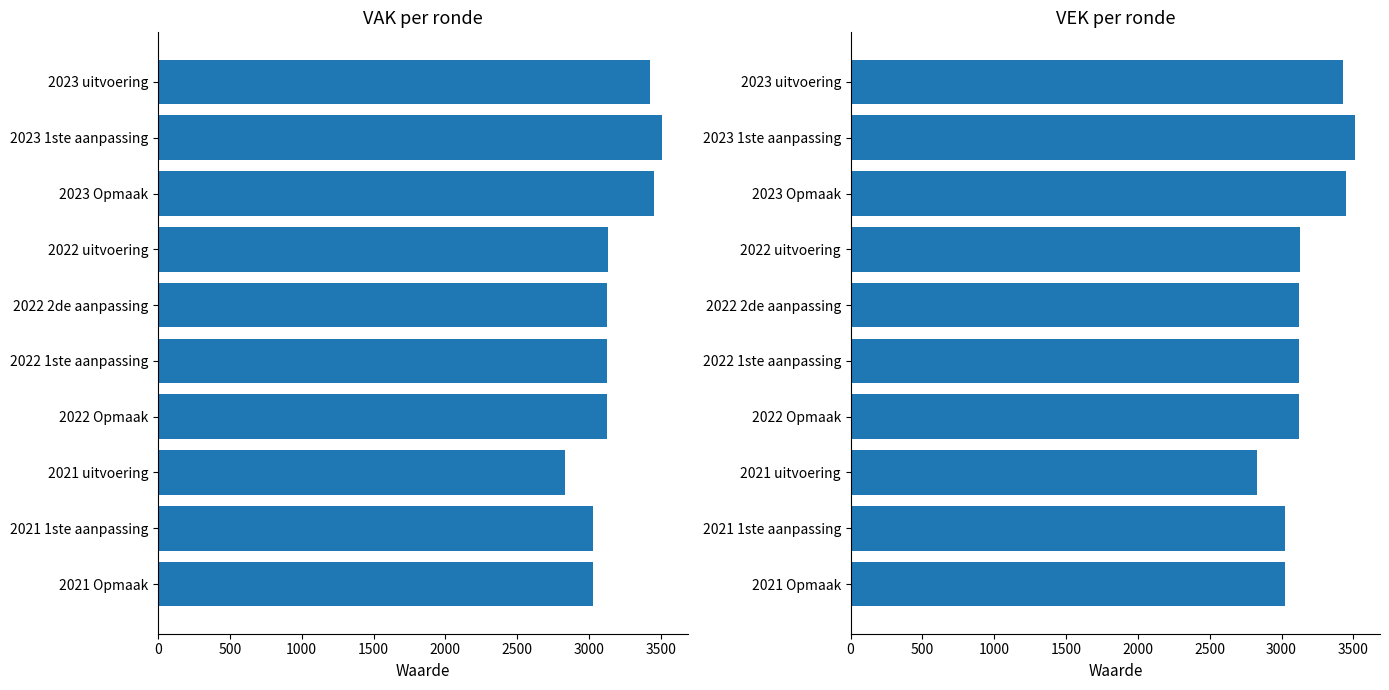

Reading left to right, extract all data points from this chart.

VAK: 3425	3510	3449	3132	3125	3125	3125	2830	3025	3025
VEK: 3426	3510	3449	3130	3125	3125	3125	2830	3025	3025